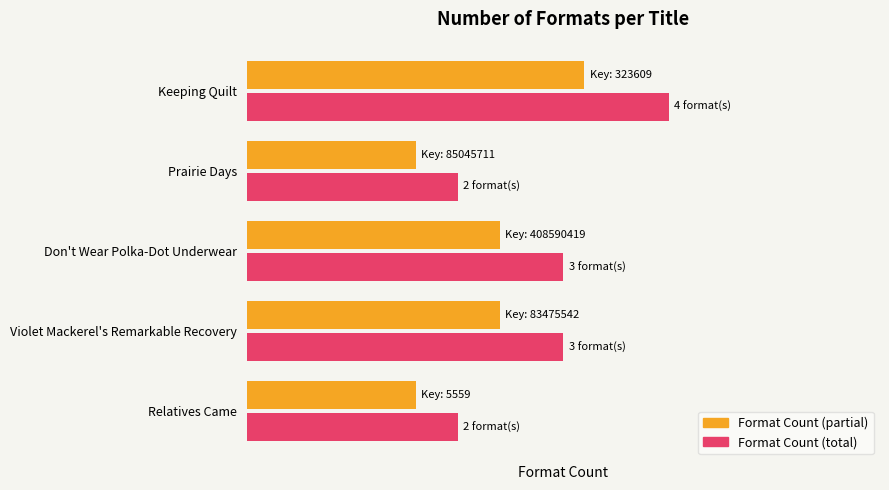

What is the difference between the maximum and second lowest values in the Format Count (partial) series?

1.6